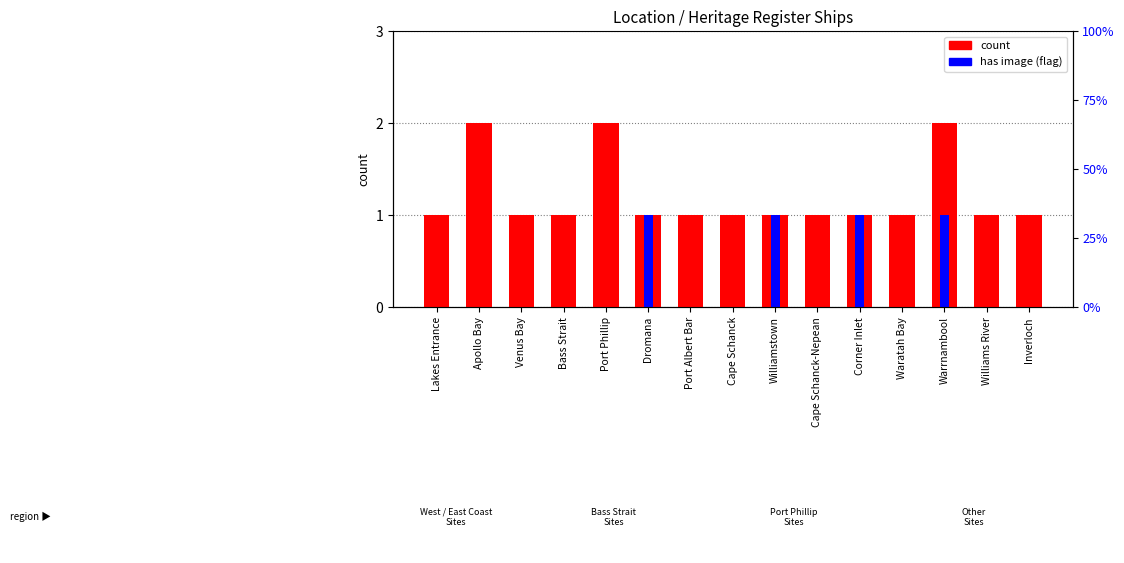

How many data points in count are above 1?

3